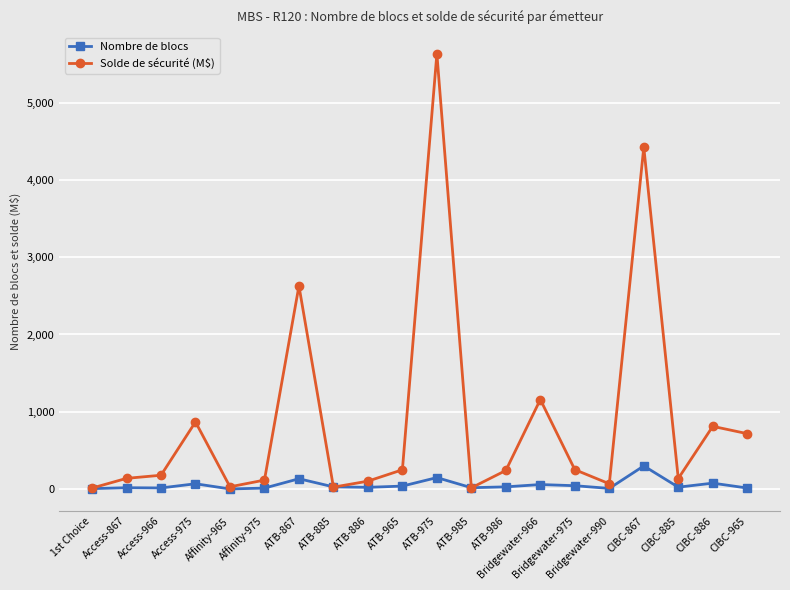

Which series changed the most between ATB-867 and CIBC-965?

Solde de sécurité (M$)